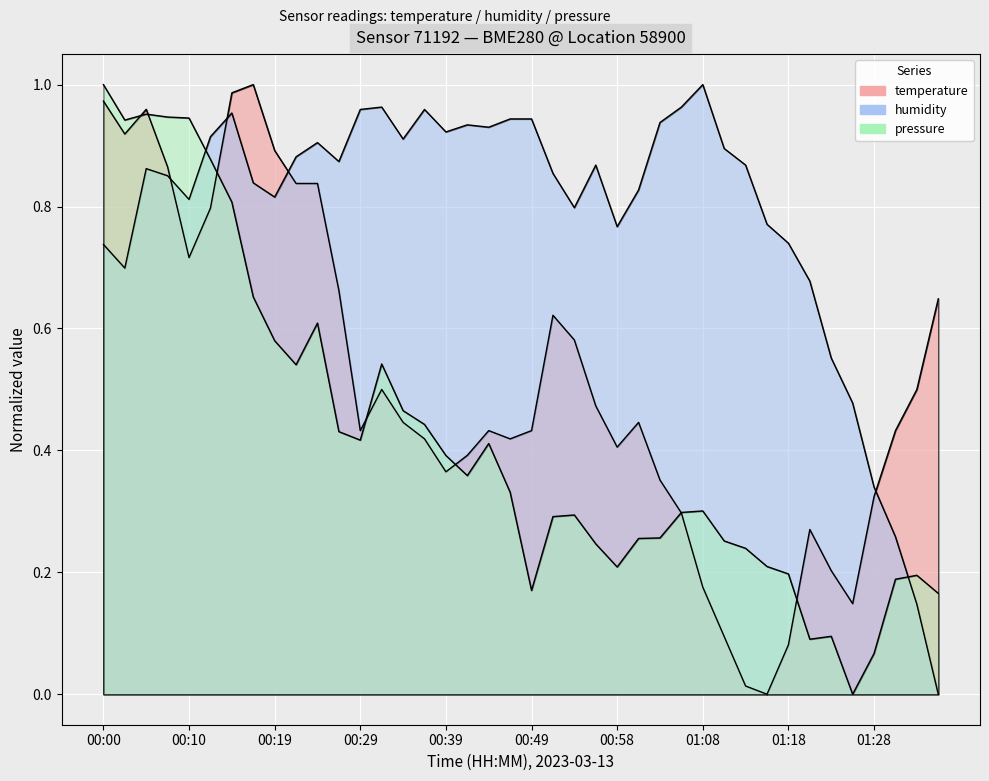

At which category does pressure reach its first local valley?

00:02